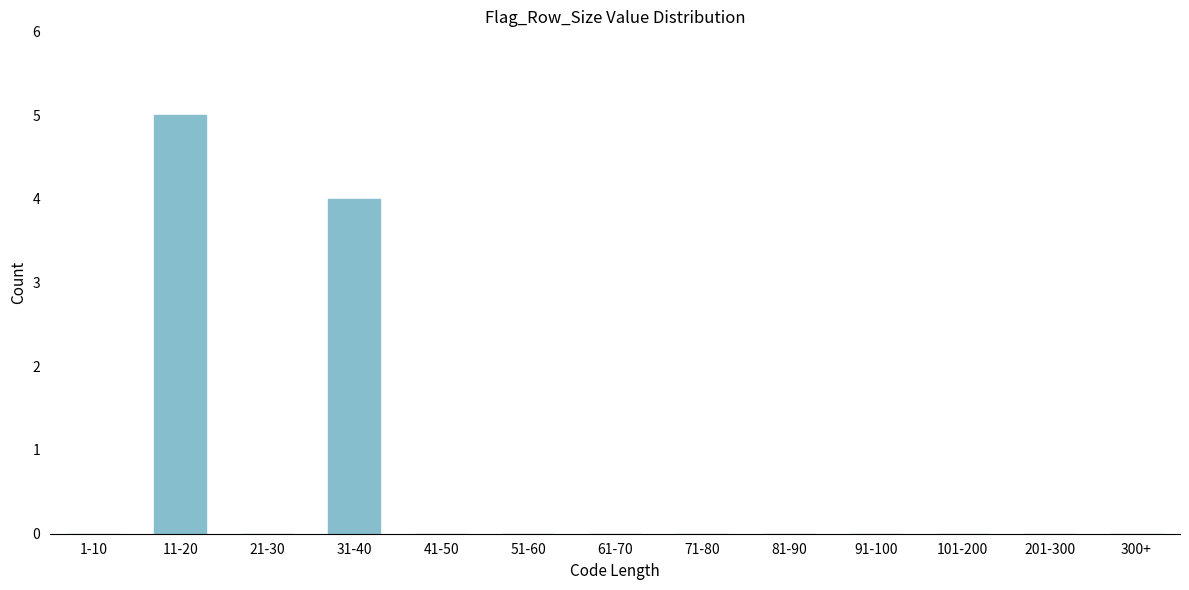

Reading left to right, extract all data points from this chart.

1-10=0	11-20=5	21-30=0	31-40=4	41-50=0	51-60=0	61-70=0	71-80=0	81-90=0	91-100=0	101-200=0	201-300=0	300+=0